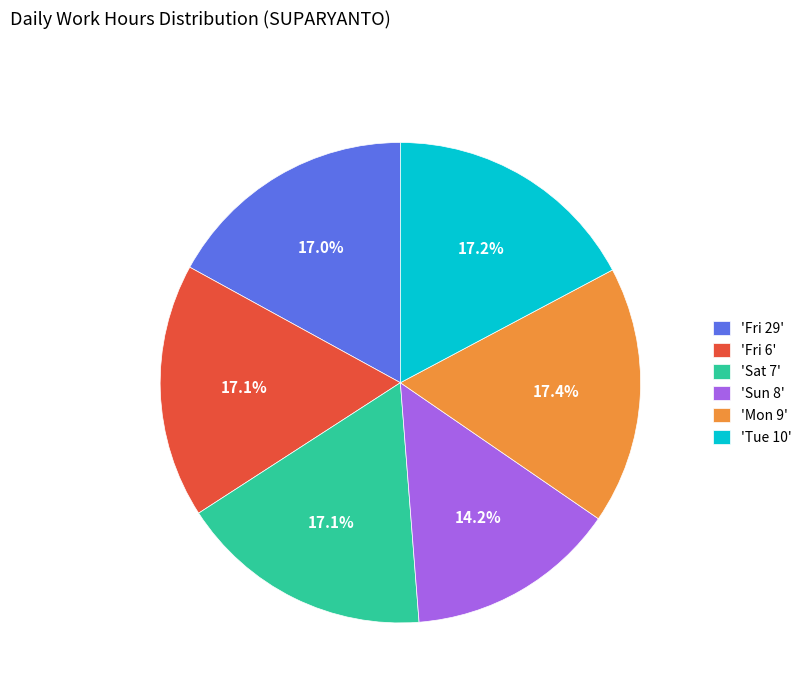

Which slice is the smallest?

'Sun 8'